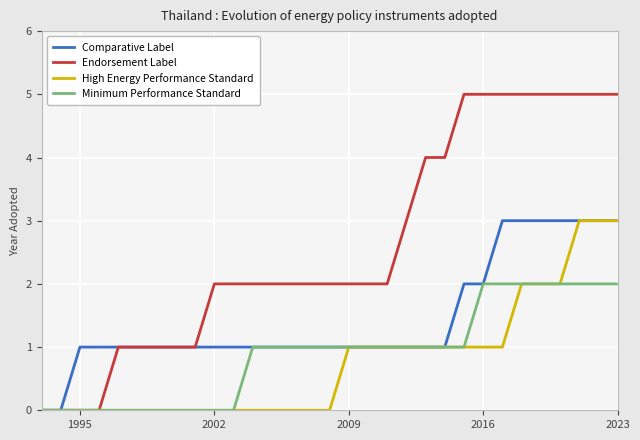

What is the maximum value shown in the chart?

5